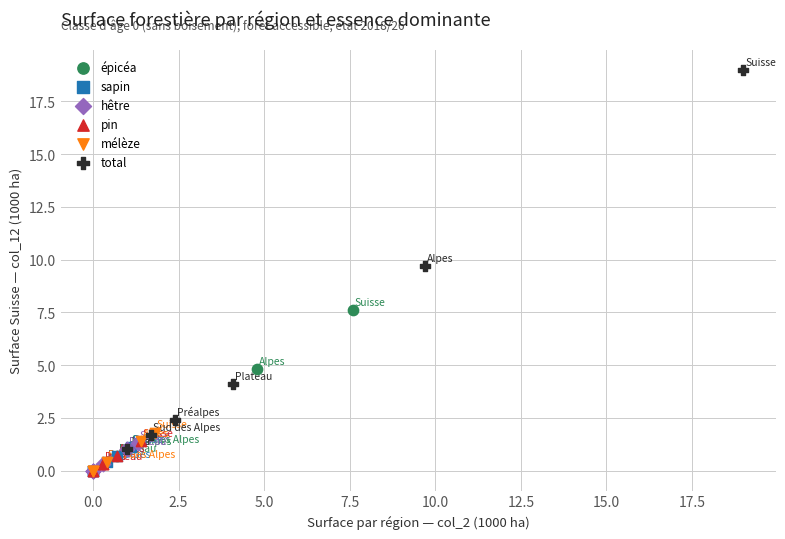

What are all the series names shown in the legend?

épicéa, sapin, hêtre, pin, mélèze, total